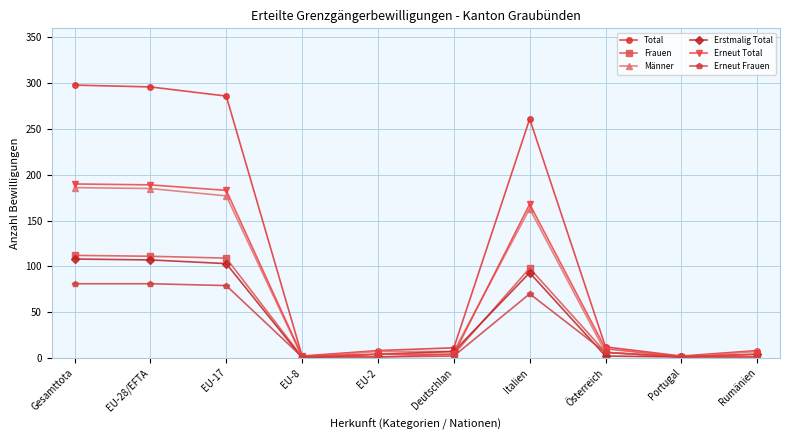

Which series has the largest total across all categories?

Total